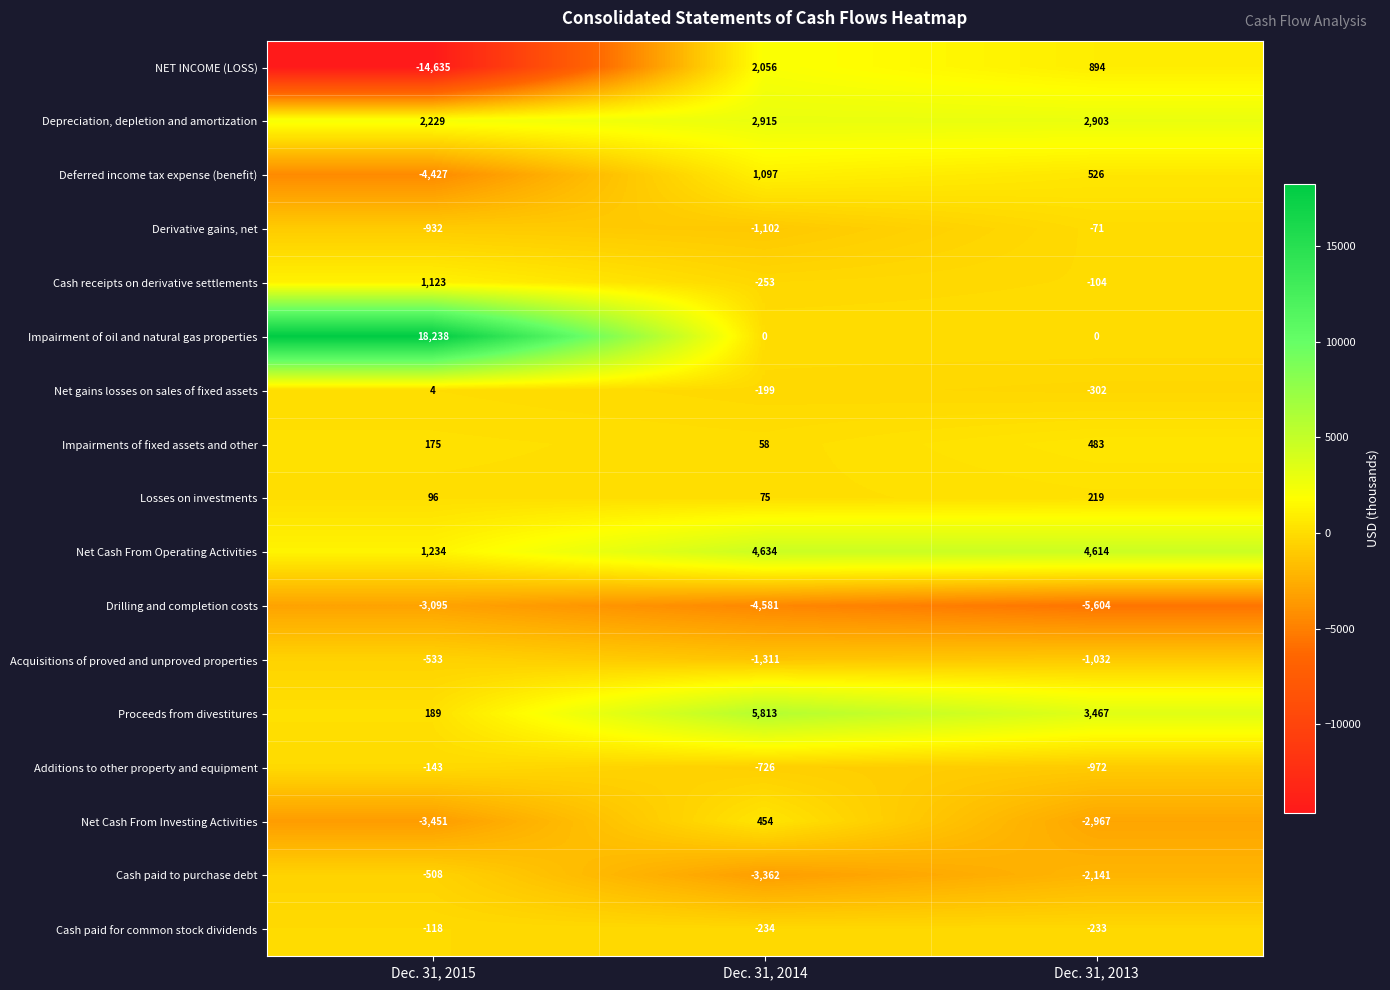

Which series has the widest spread of values?

Impairment of oil and natural gas properties